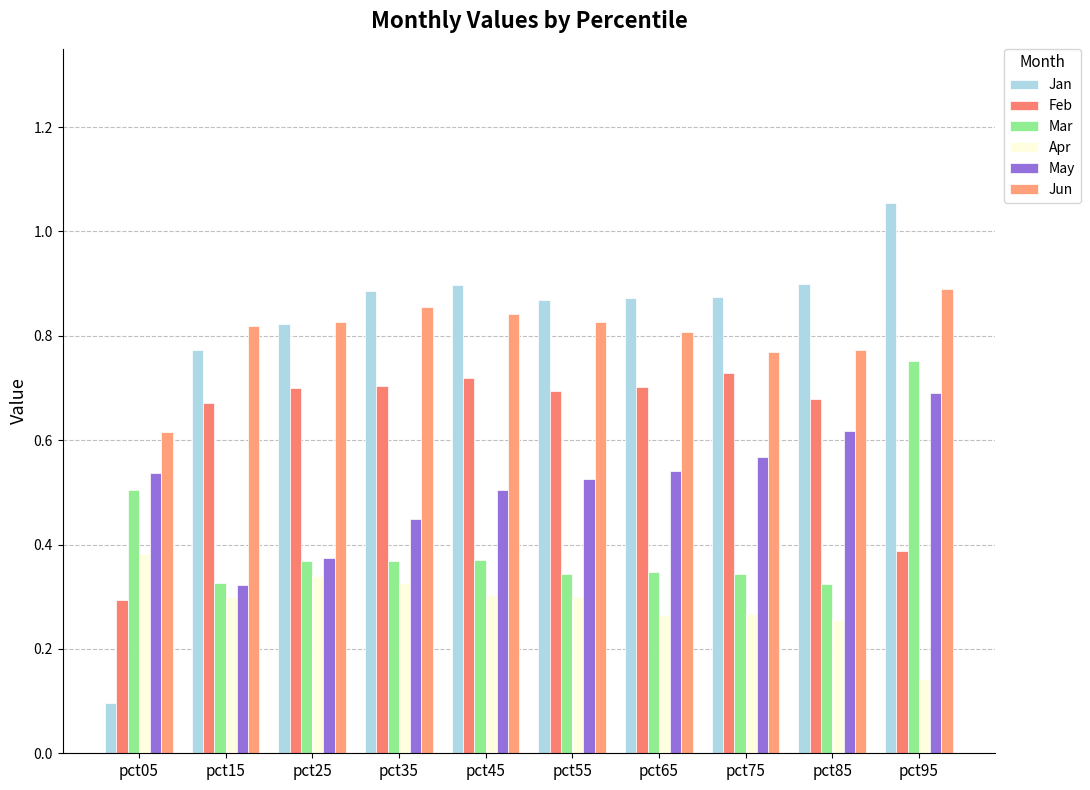

What are all the series names shown in the legend?

Jan, Feb, Mar, Apr, May, Jun